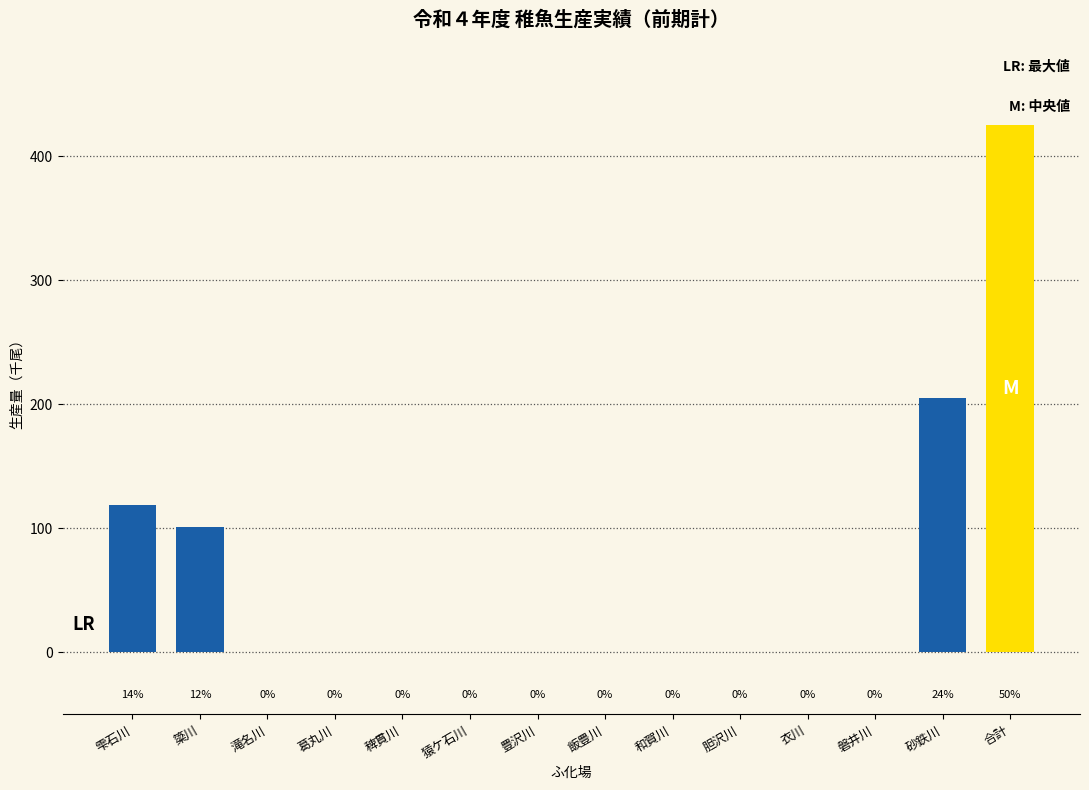

Which category has the highest value across all series?

合計